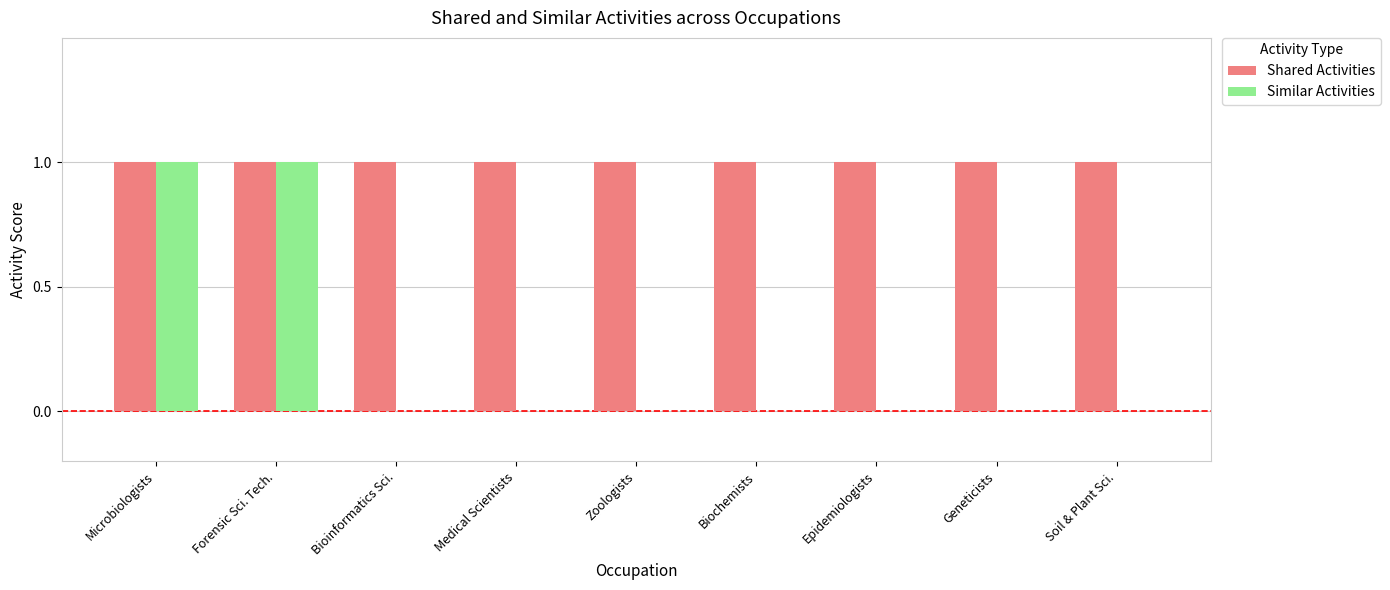

Which series changed the most between Microbiologists and Soil & Plant Sci.?

Similar Activities